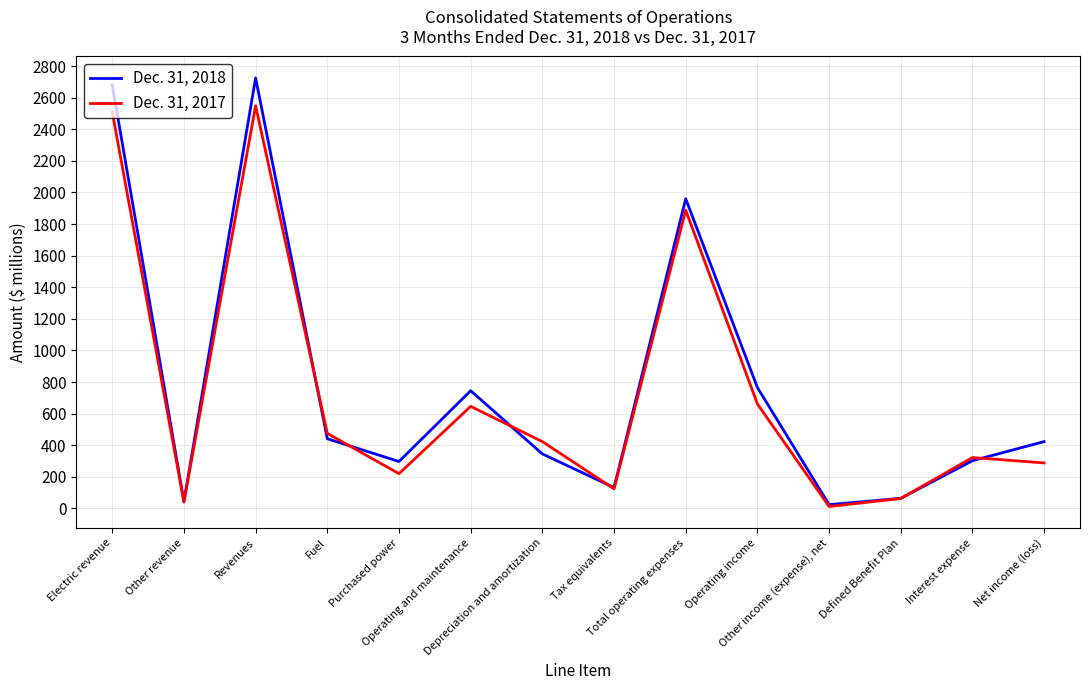

What is the difference between the second highest and second lowest values in the Dec. 31, 2017 series?

2469